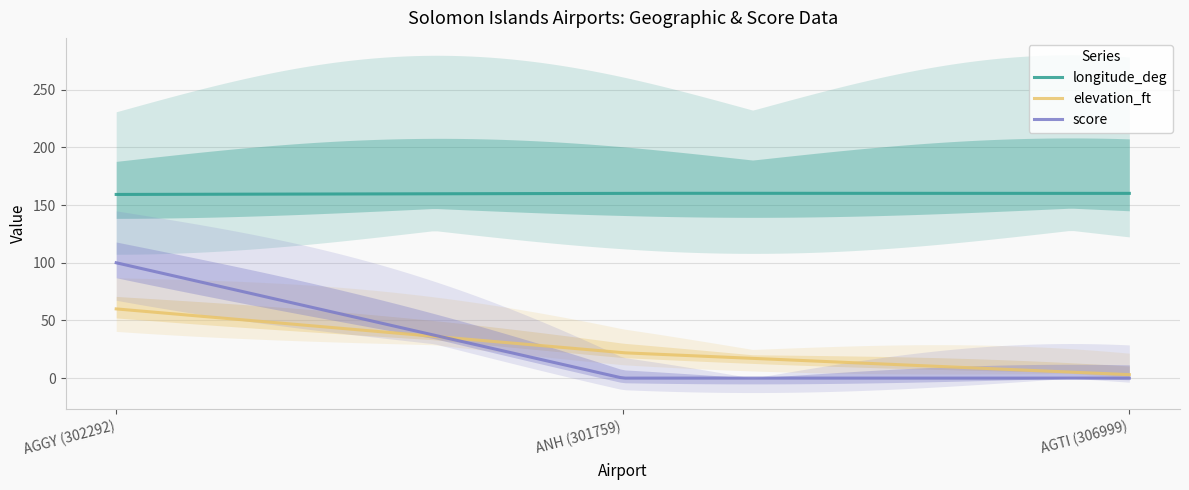

At which category is the sum across all series the highest?

AGGY (302292)